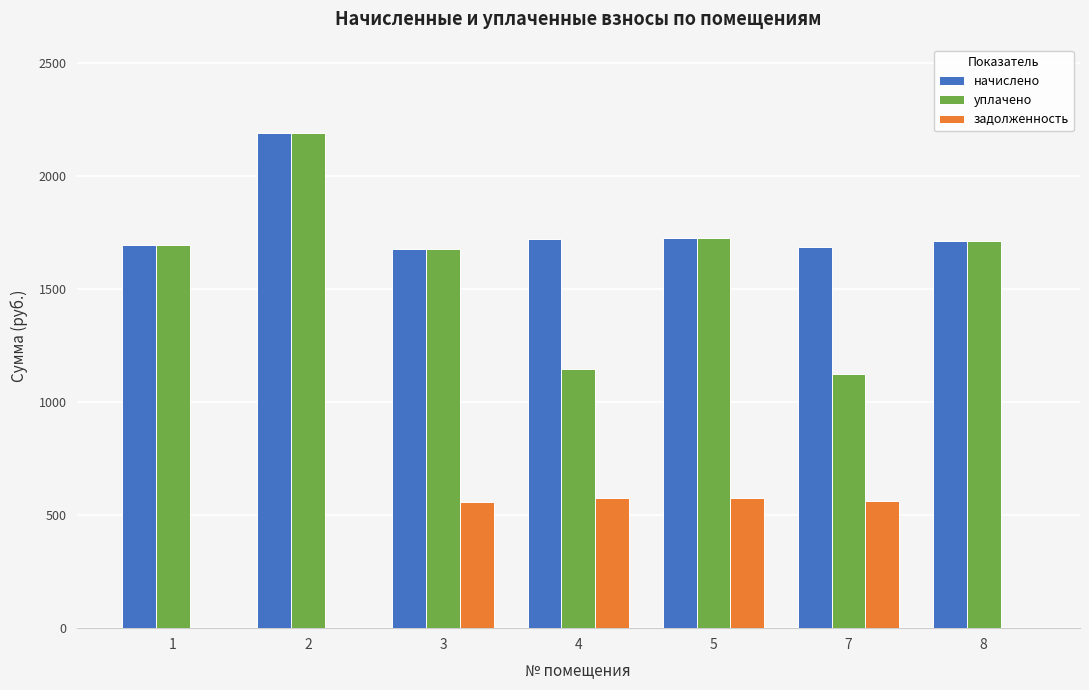

What is the maximum value for задолженность?

575.6